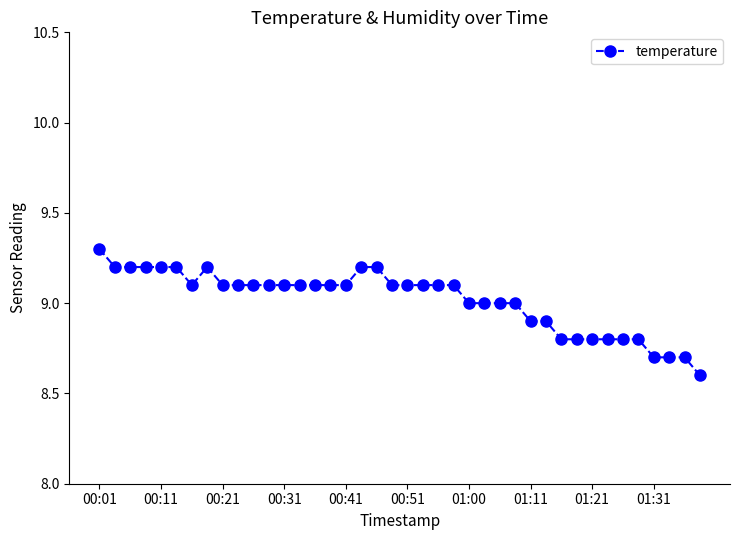

What is the smallest value displayed?

8.6